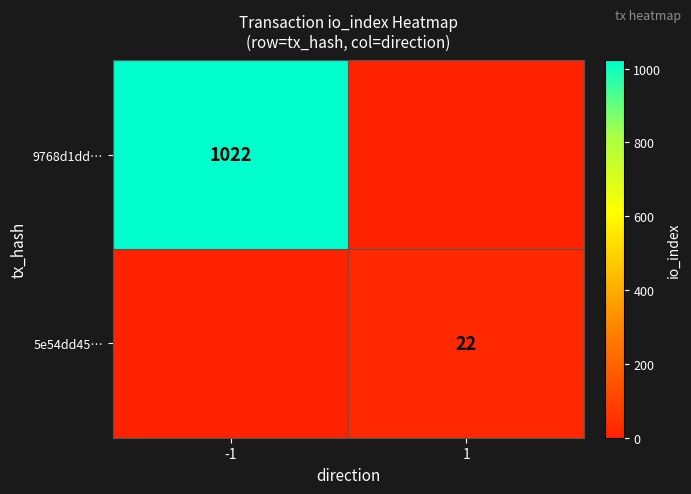

True or false: 9768d1dd… has a value of 1022 at -1.

True